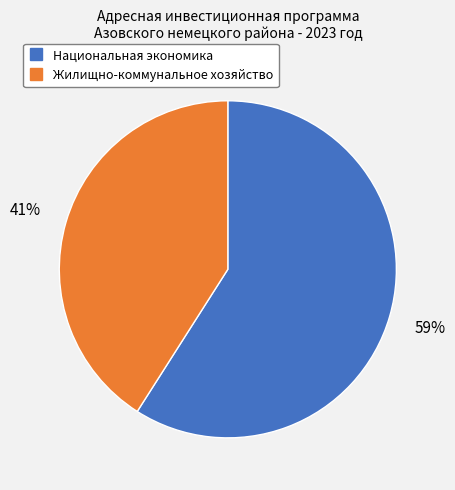

To the nearest percent, what is the difference between the largest and smallest slice percentages?

18%